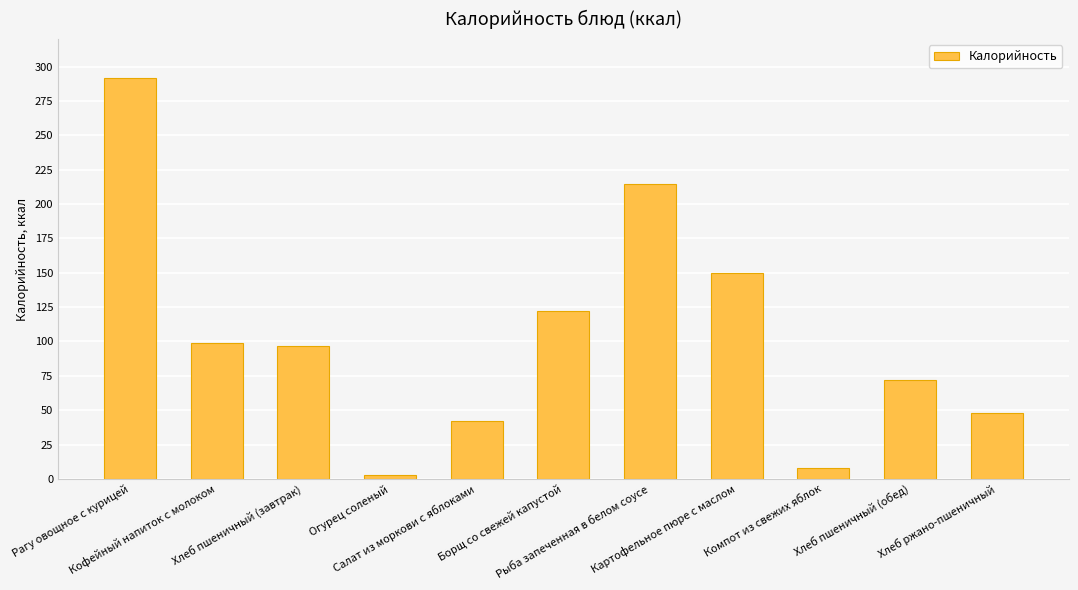

What is the change in value from Кофейный напиток с молоком to Хлеб пшеничный (завтрак)?

-2.6